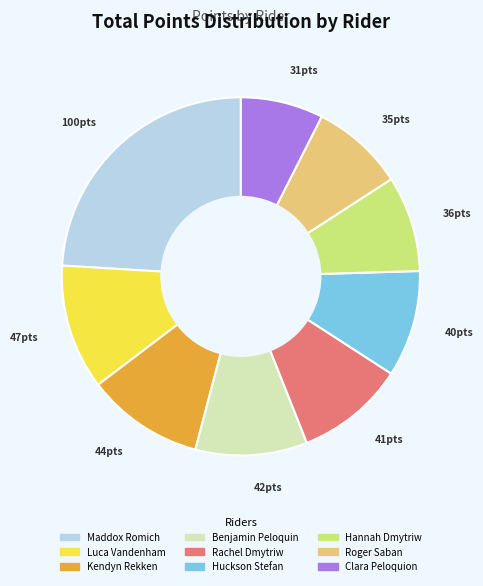

How many slices are in this pie chart?

9